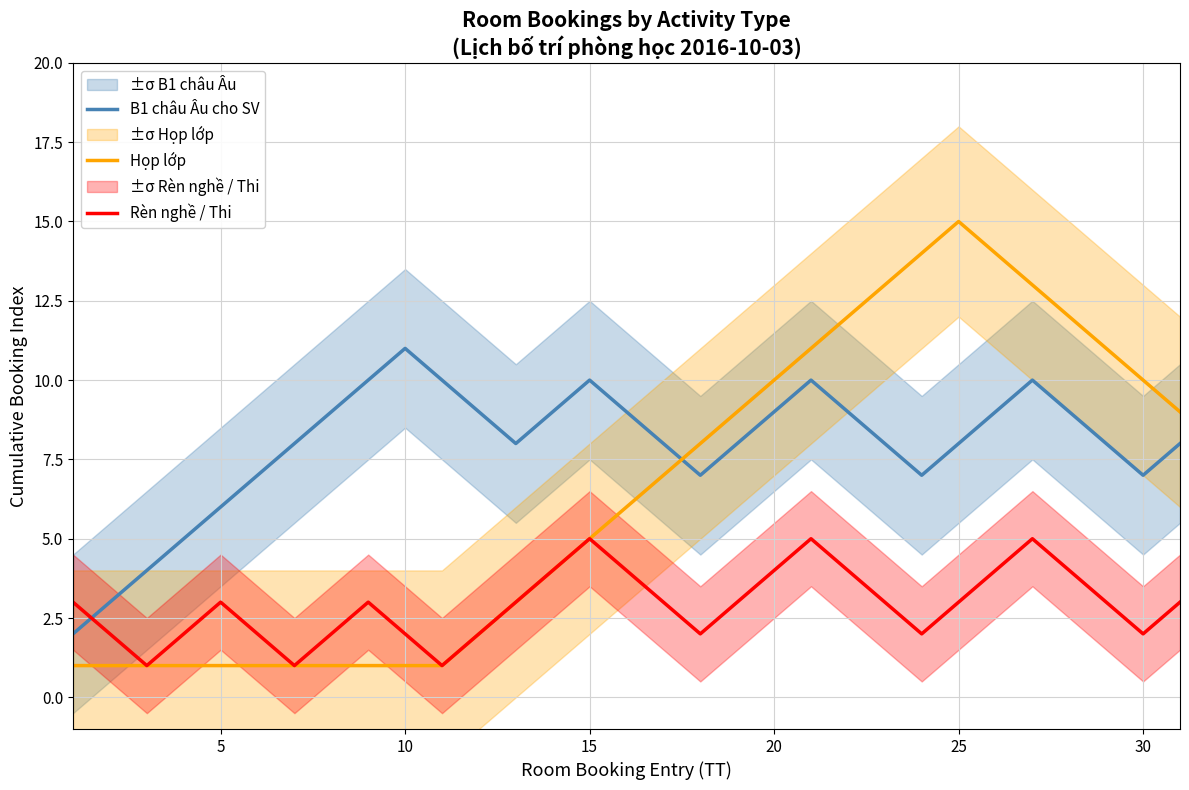

True or false: Rèn nghề / Thi has a value of 5 at 25.

False